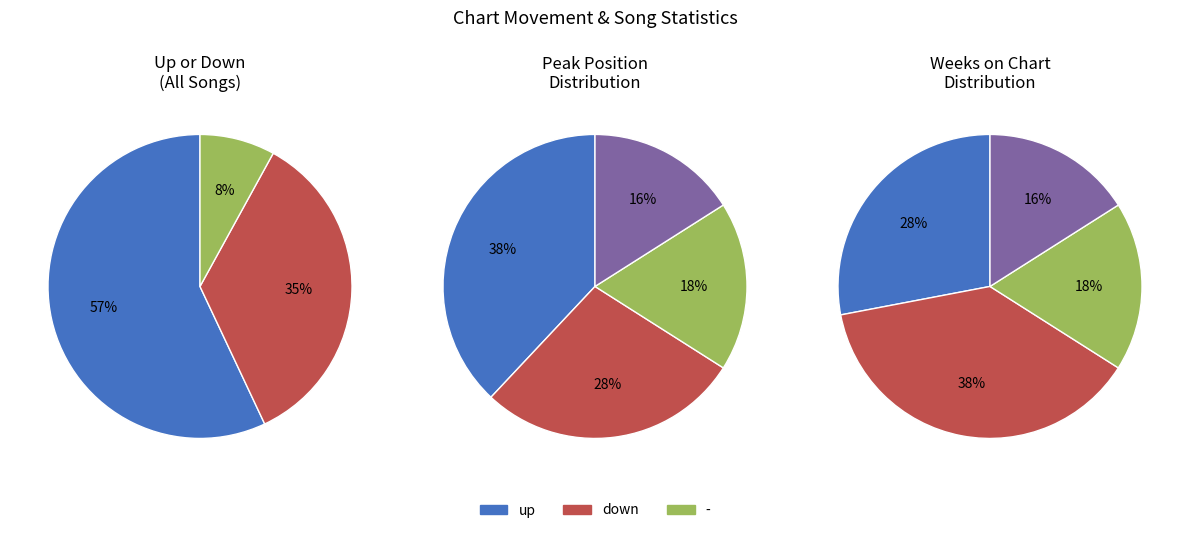

To the nearest percent, what portion does down represent?

35%